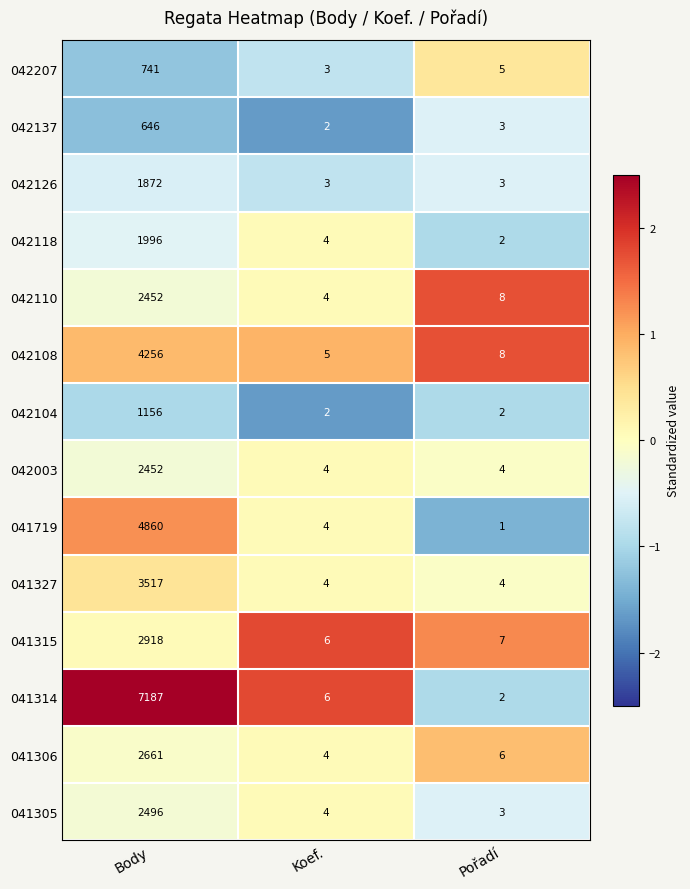

The 042137 series shows 1 at Pořadí. True or false?

False